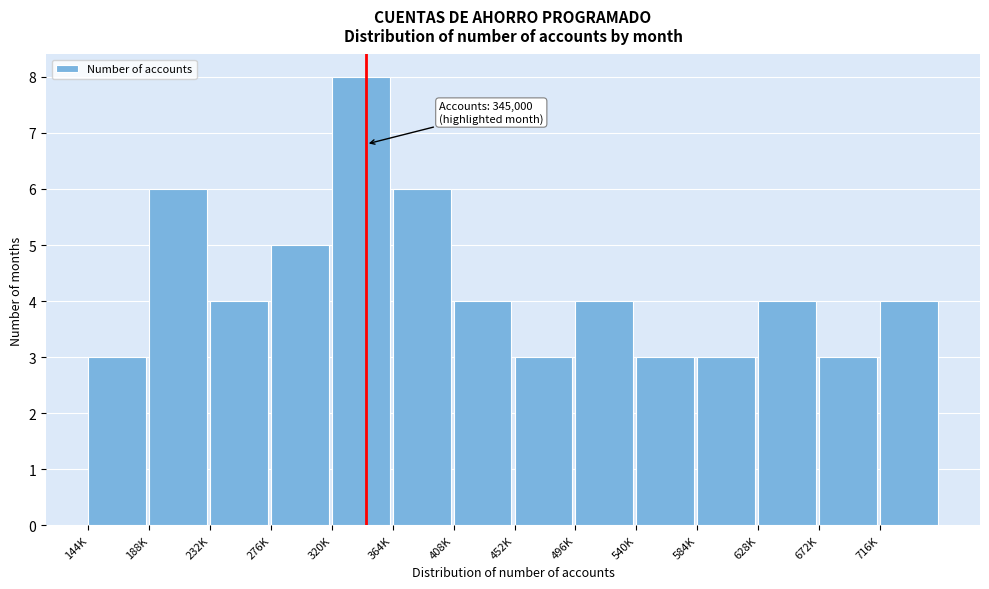

Reading left to right, extract all data points from this chart.

144K=3	188K=6	232K=4	276K=5	320K=8	364K=6	408K=4	452K=3	496K=4	540K=3	584K=3	628K=4	672K=3	716K=4